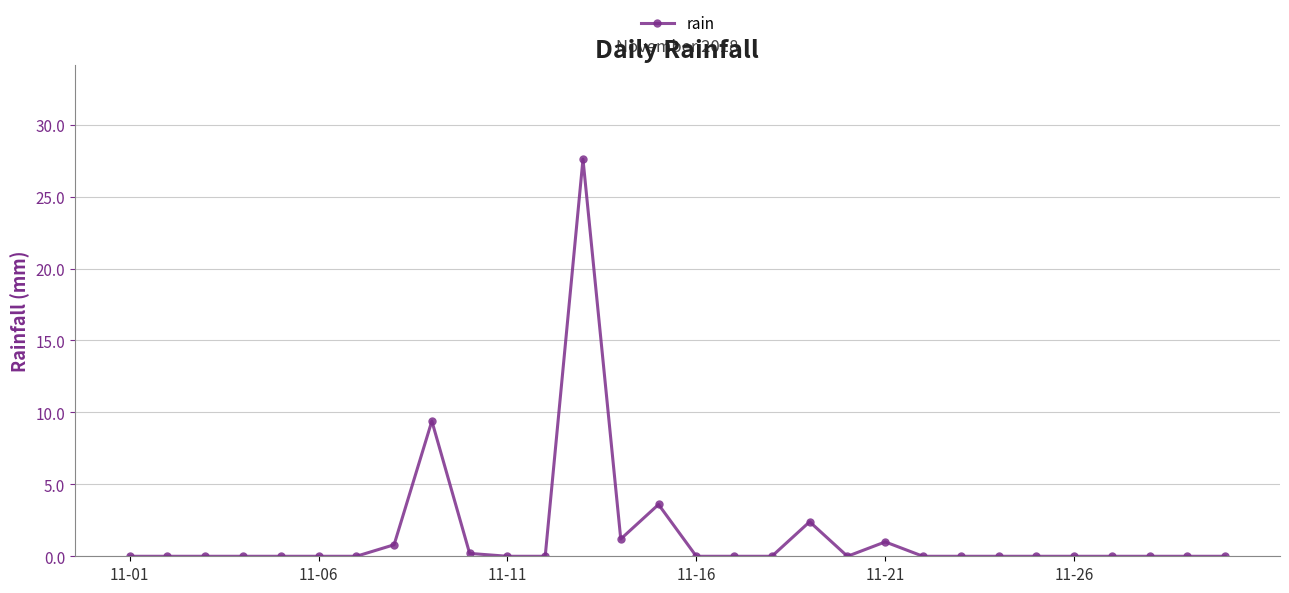

What is the maximum value shown in the chart?

27.6